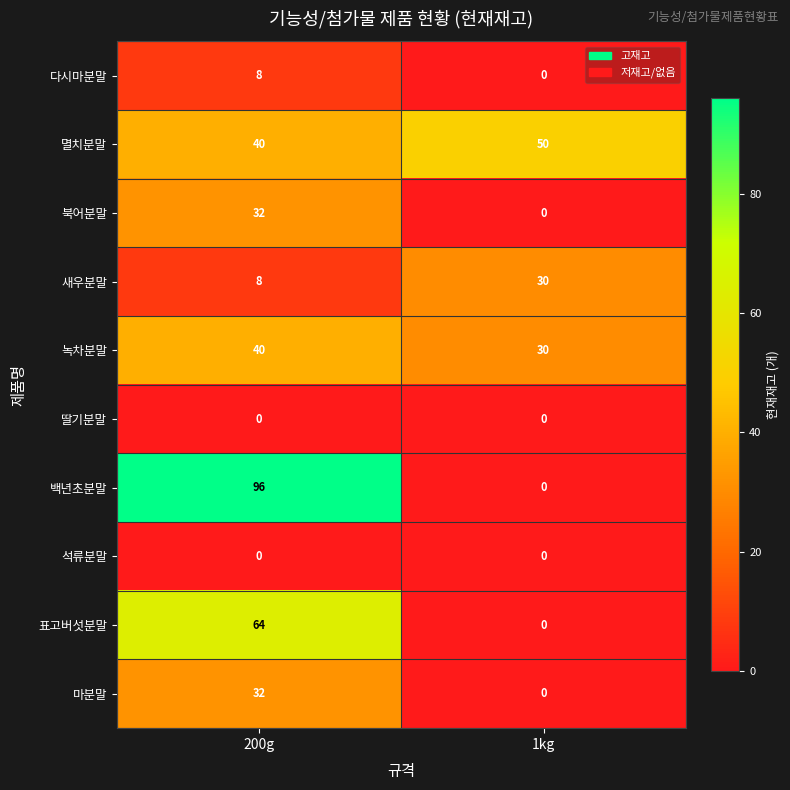

Reading left to right, list all the values displayed in this chart.

다시마분말: 8	0
멸치분말: 40	50
북어분말: 32	0
새우분말: 8	30
녹차분말: 40	30
딸기분말: 0	0
백년초분말: 96	0
석류분말: 0	0
표고버섯분말: 64	0
마분말: 32	0